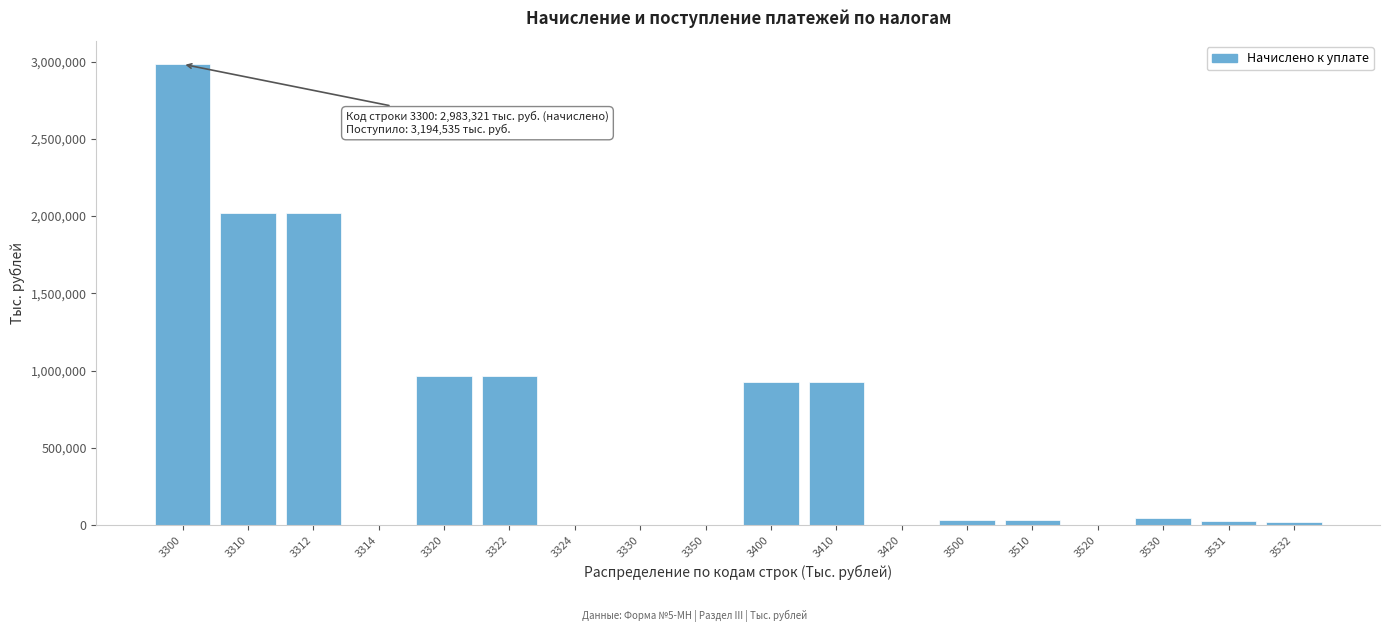

What is the ratio of the value at 3320 to the value at 3300?

0.3